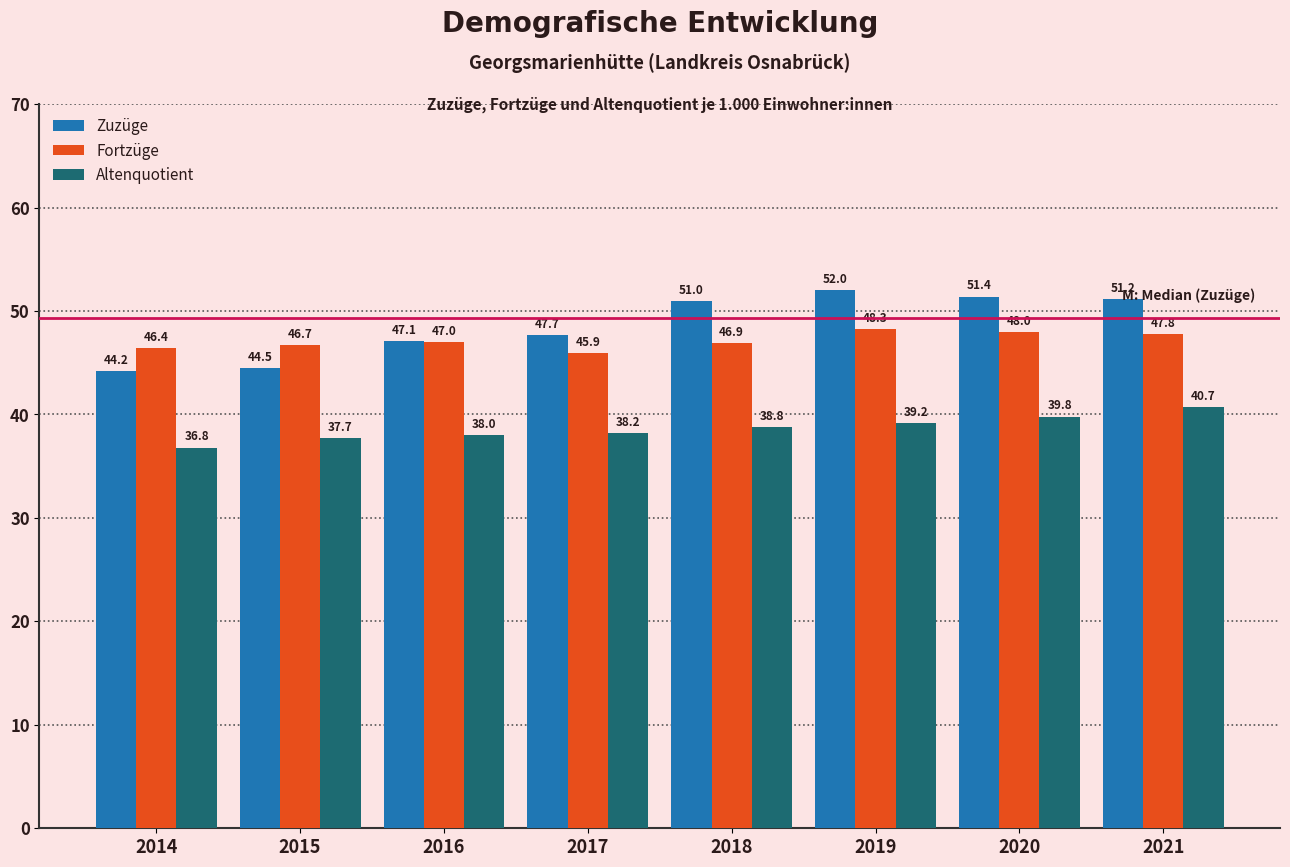

Which series has the largest range (max minus min)?

Zuzüge